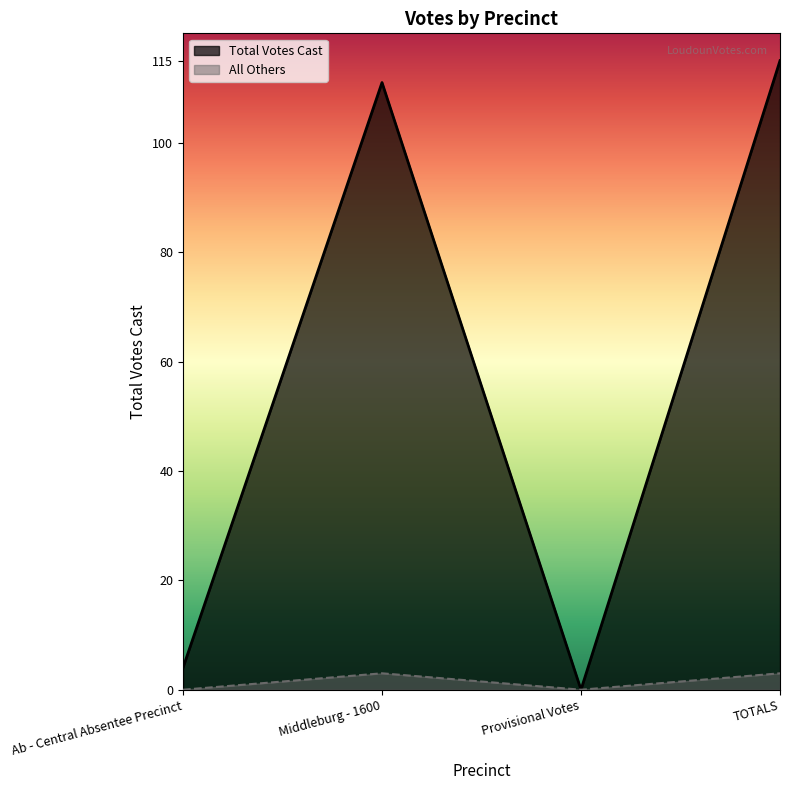

Read the value at Middleburg - 1600.

111